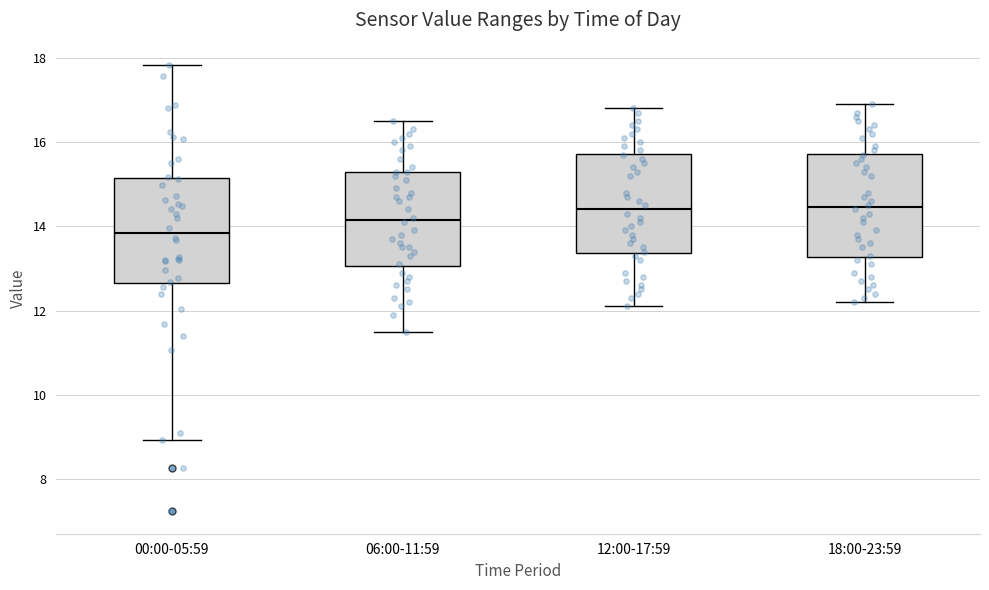

Reading left to right, read every box against the y-axis: the position of its median line, the range the box covers, and the ends of its whiskers. The values are not printed on the chart, so give them approximately, as read against the axis.

00:00-05:59: median 13.8, box 12.6 to 15.2, whiskers 9.0 to 17.8
06:00-11:59: median 14.2, box 13.0 to 15.4, whiskers 11.6 to 16.6
12:00-17:59: median 14.4, box 13.4 to 15.8, whiskers 12.2 to 16.8
18:00-23:59: median 14.4, box 13.2 to 15.8, whiskers 12.2 to 17.0